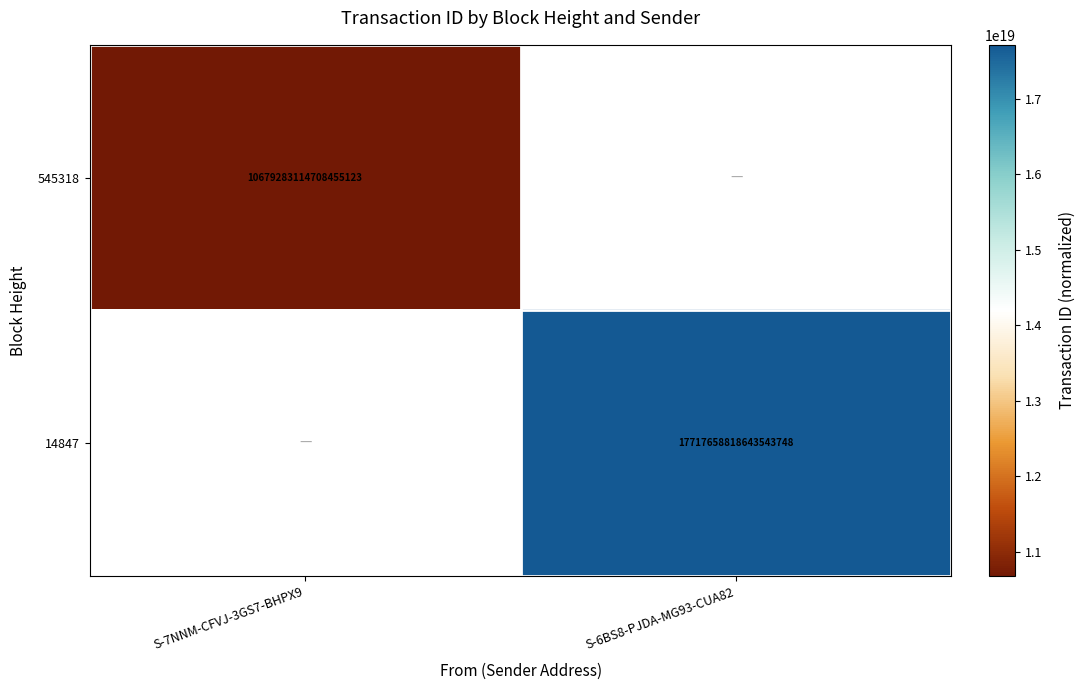

True or false: 14847 has a value of 17717658818643544064 at S-6BS8-PJDA-MG93-CUA82.

True